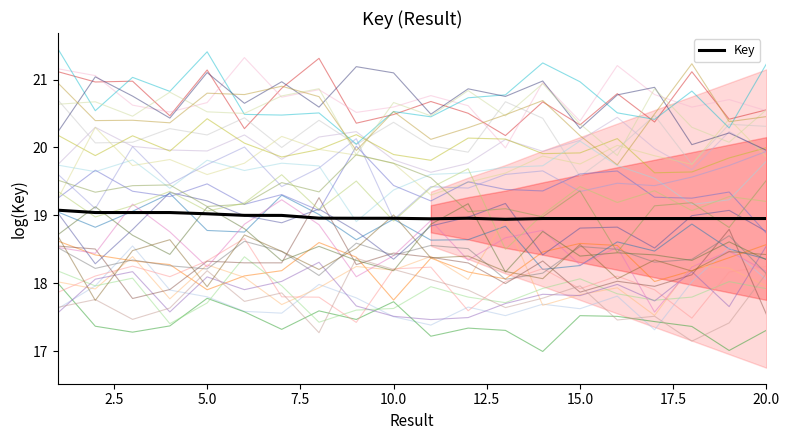

What is the maximum value for Key?

19.1